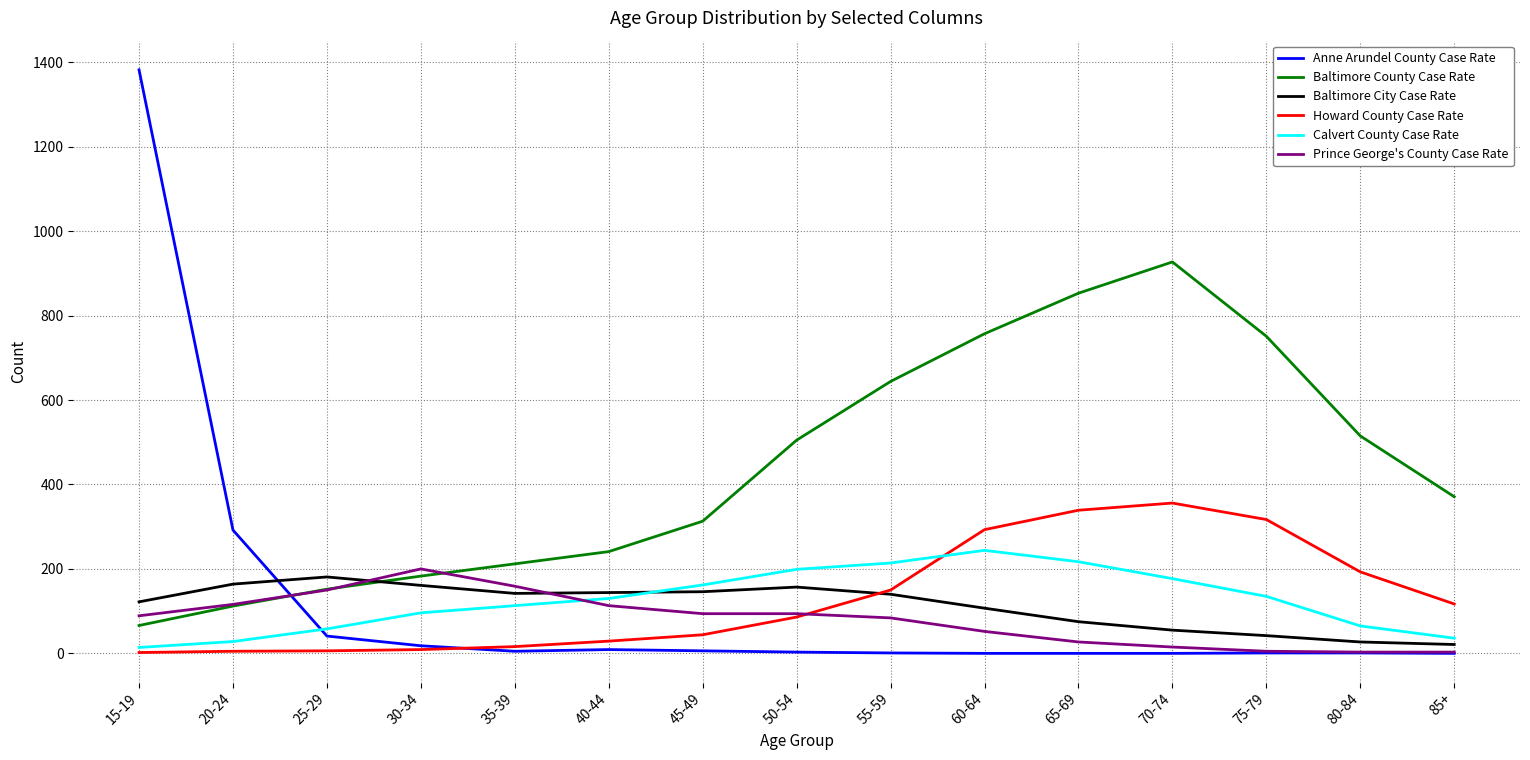

What is the greatest value displayed?

1382